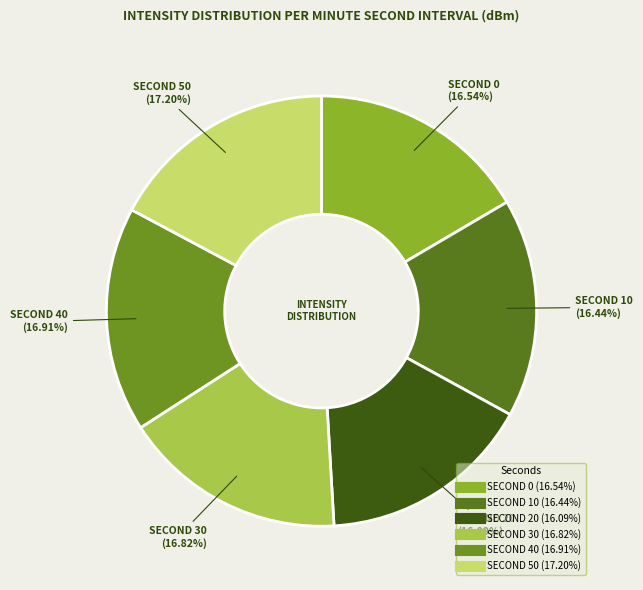

How many segments does this pie chart have?

6